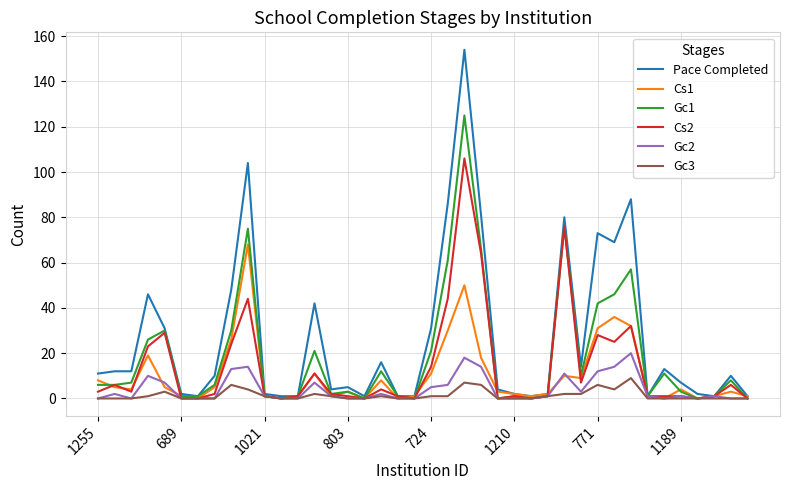

How many lines are shown in the chart?

6